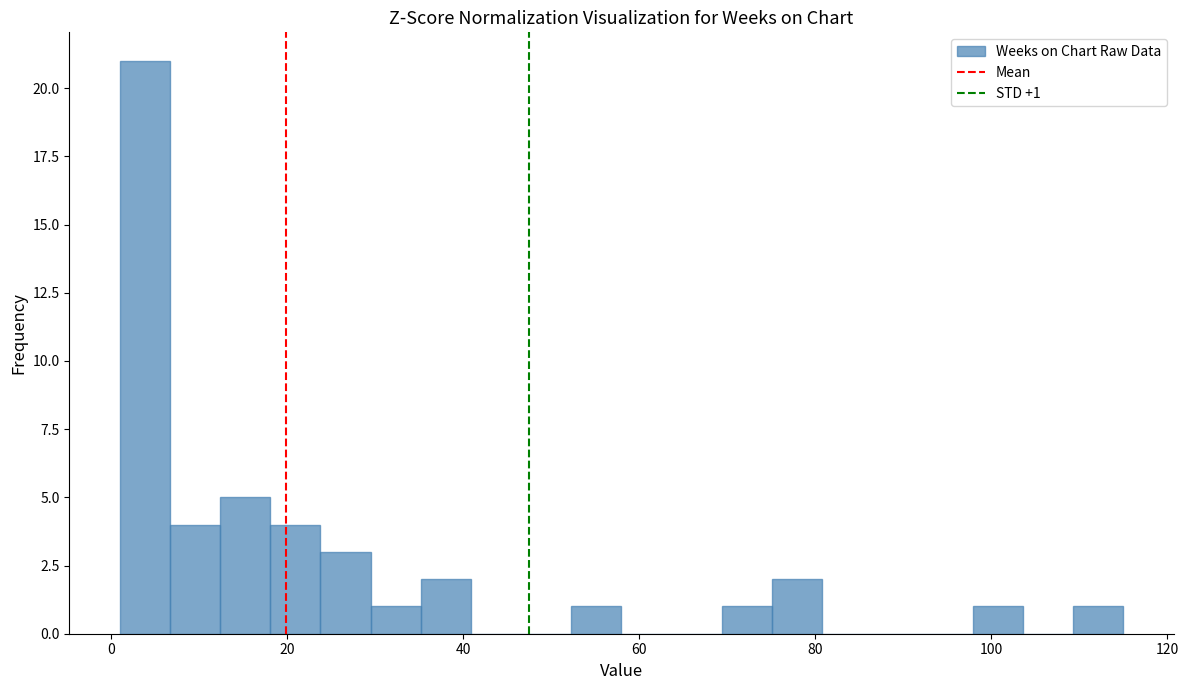

Read against the x-axis, roughly where is the centre of the tallest bar?

4